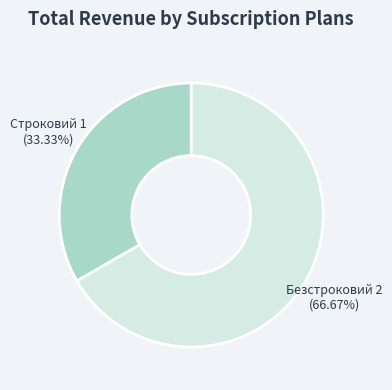

Combined, do Строковий and Безстроковий account for over 50%?

Yes